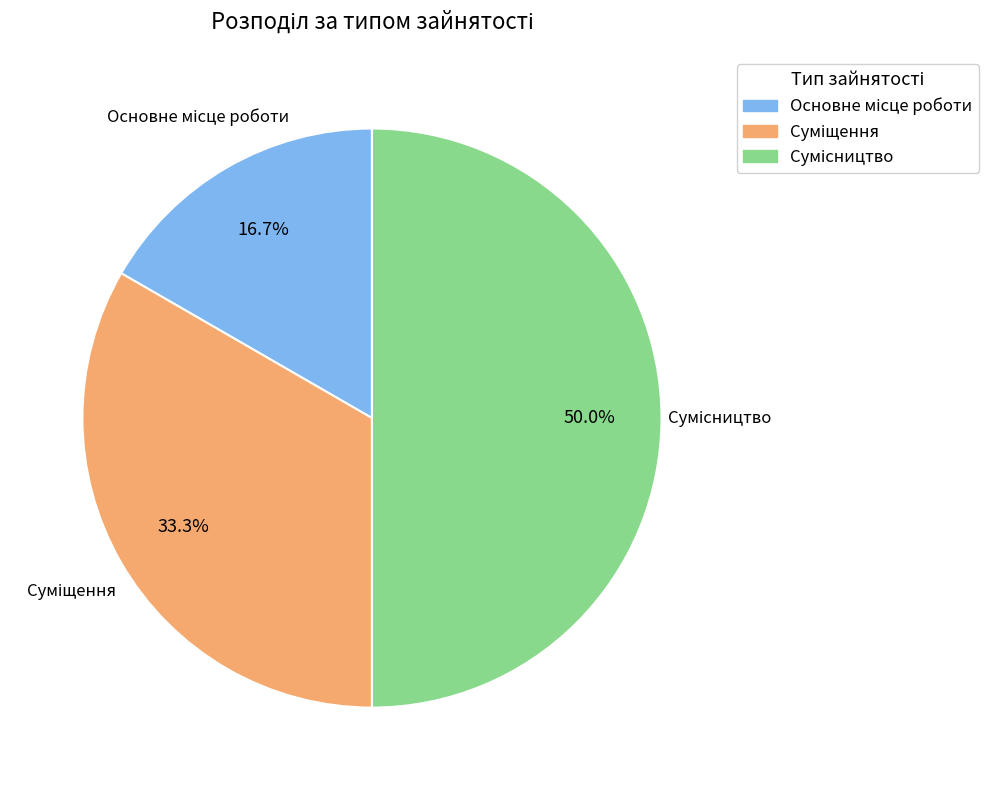

Between Сумісництво and Основне місце роботи, which is larger?

Сумісництво